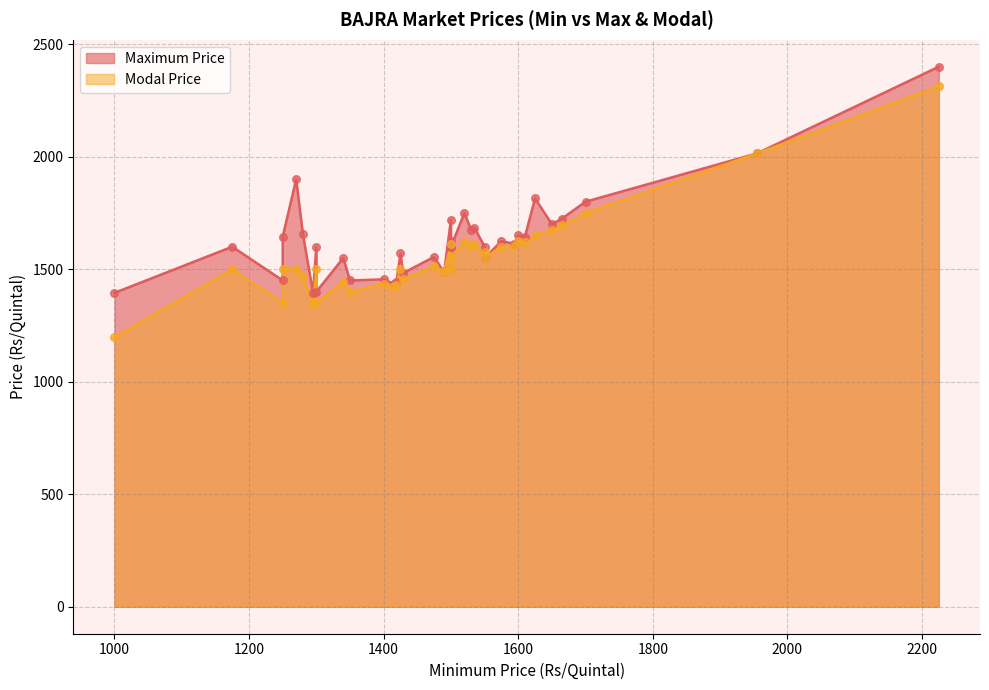

Which series reaches the maximum Y coordinate?

Maximum Price